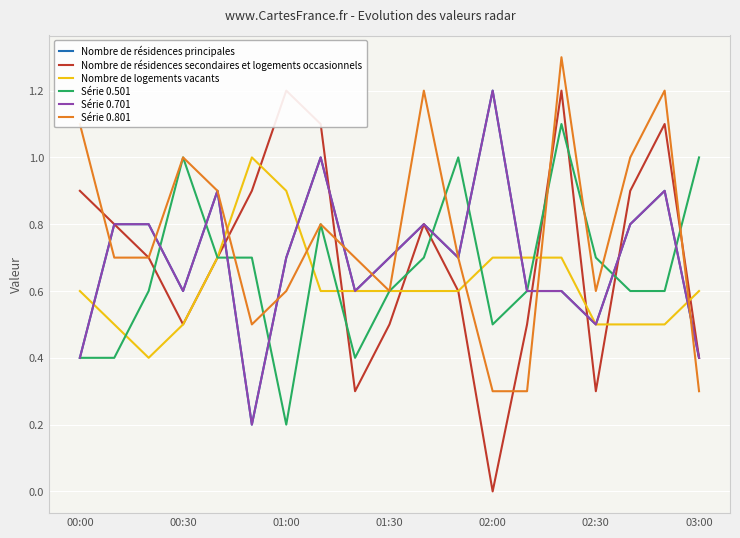

What position from the right is 01:30?

10